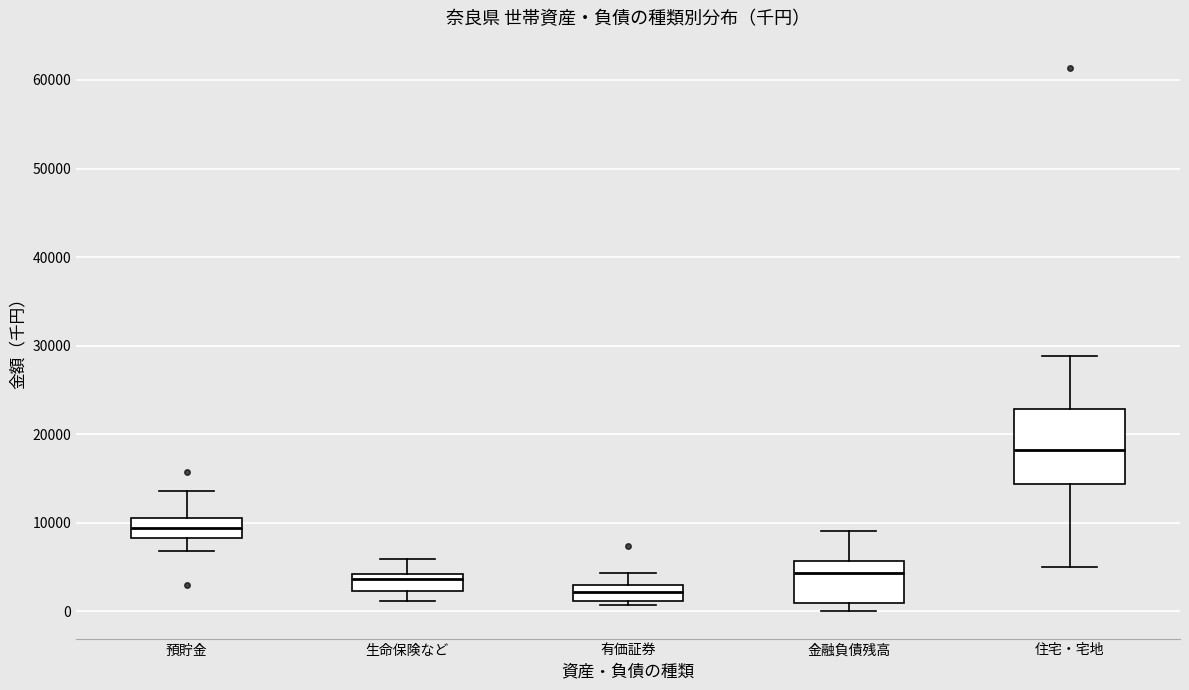

Reading left to right, read every box against the y-axis: the position of its median line, the range the box covers, and the ends of its whiskers. The values are not printed on the chart, so give them approximately, as read against the axis.

預貯金: median 9000, box 8000 to 11000, whiskers 7000 to 14000
生命保険など: median 4000 (just below the box's upper edge), box 2000 to 4000, whiskers 1000 to 6000
有価証券: median 2000, box 1000 to 3000, whiskers 1000 (just below the box's lower edge) to 4000
金融負債残高: median 4000, box 1000 to 6000, whiskers 0 to 9000
住宅・宅地: median 18000, box 14000 to 23000, whiskers 5000 to 29000